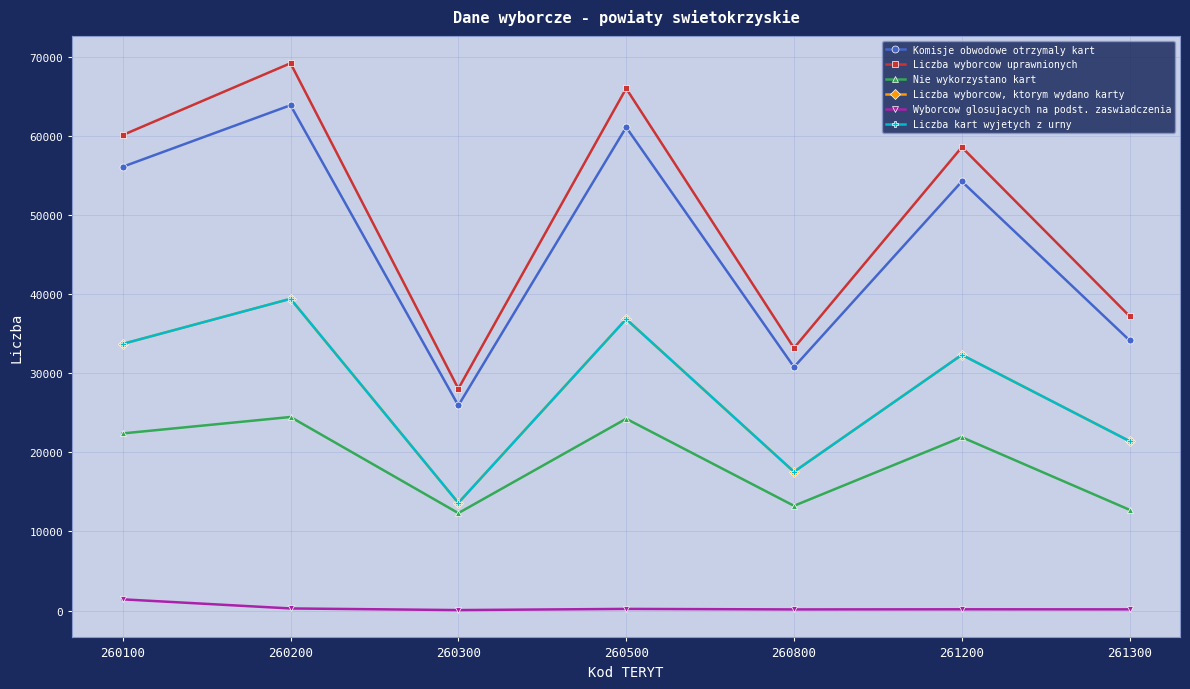

What is the difference between the maximum and minimum values in the Liczba wyborcow, ktorym wydano karty series?

25814